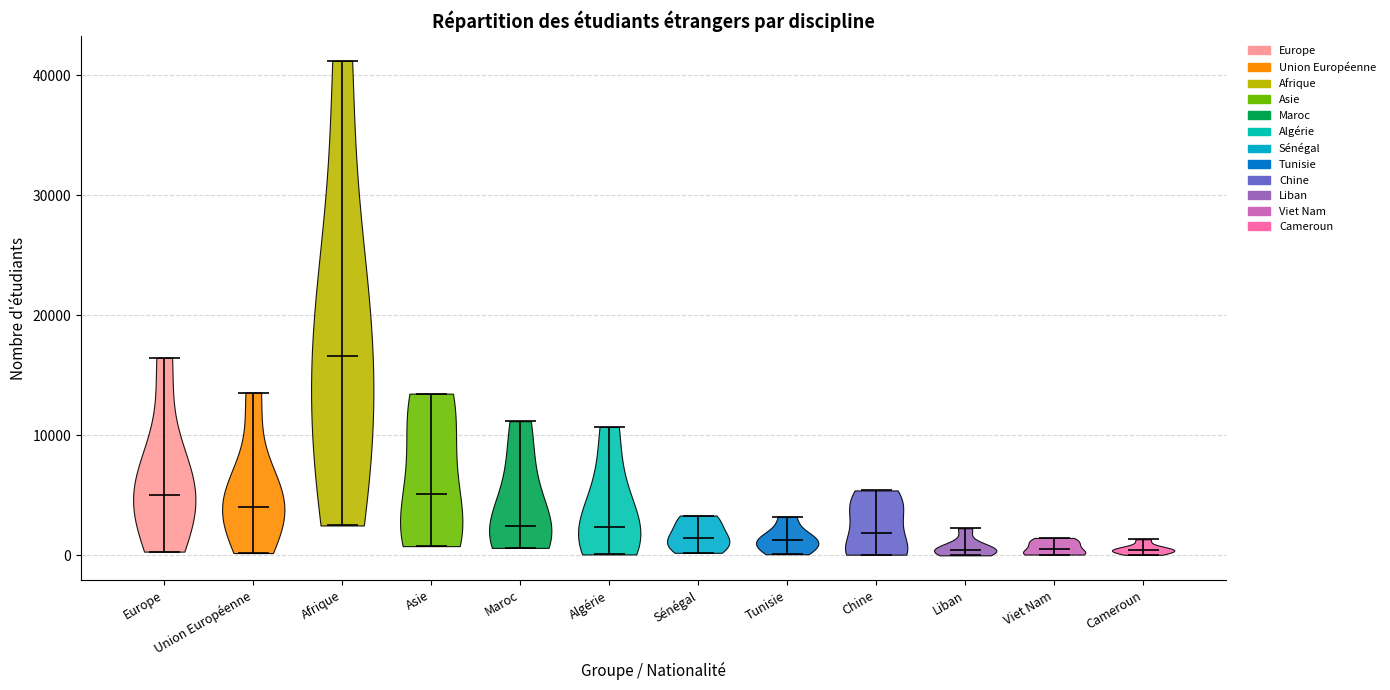

Reading left to right, read every violin against the y-axis: where its median line is, and the lowest and highest points it reaches. The values are not printed on the chart, so give them approximately, as read against the axis.

Europe: median line 5000, lowest point 0, highest point 16000
Union Européenne: median line 4000, lowest point 0, highest point 14000
Afrique: median line 17000, lowest point 2000, highest point 41000
Asie: median line 5000, lowest point 1000, highest point 13000
Maroc: median line 2000, lowest point 1000, highest point 11000
Algérie: median line 2000, lowest point 0, highest point 11000
Sénégal: median line 1000, lowest point 0, highest point 3000
Tunisie: median line 1000, lowest point 0, highest point 3000
Chine: median line 2000, lowest point 0, highest point 5000
Liban: median line 0, lowest point 0, highest point 2000
Viet Nam: median line 1000, lowest point 0, highest point 1000
Cameroun: median line 0, lowest point 0, highest point 1000